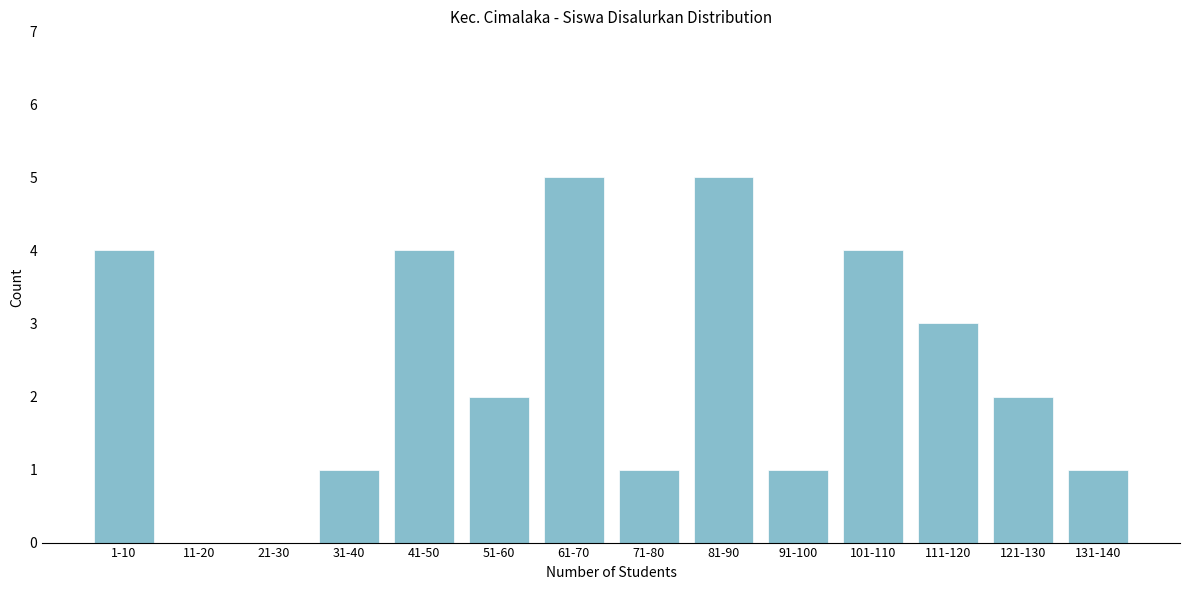

Reading right to left, extract all data points from this chart.

131-140=1	121-130=2	111-120=3	101-110=4	91-100=1	81-90=5	71-80=1	61-70=5	51-60=2	41-50=4	31-40=1	21-30=0	11-20=0	1-10=4